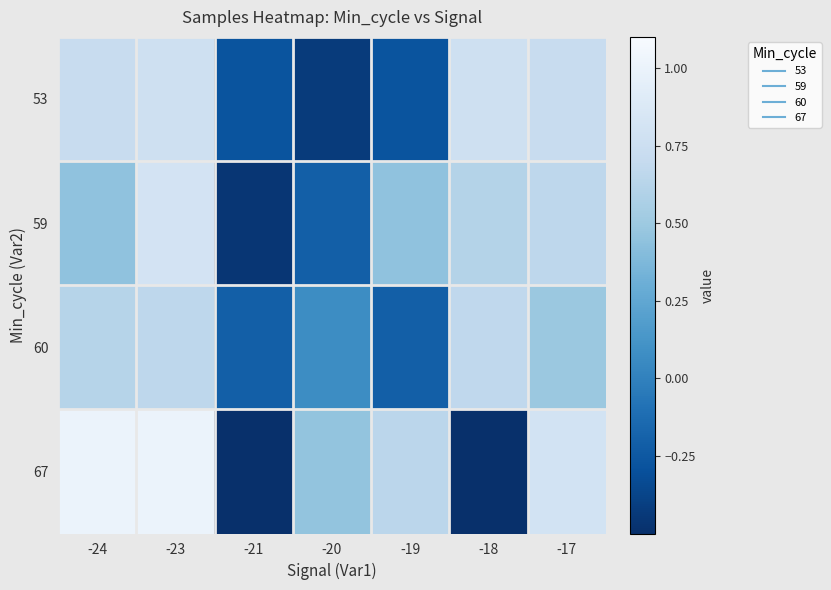

List the series in order of their peak value, lowest first.

60, 53, 59, 67